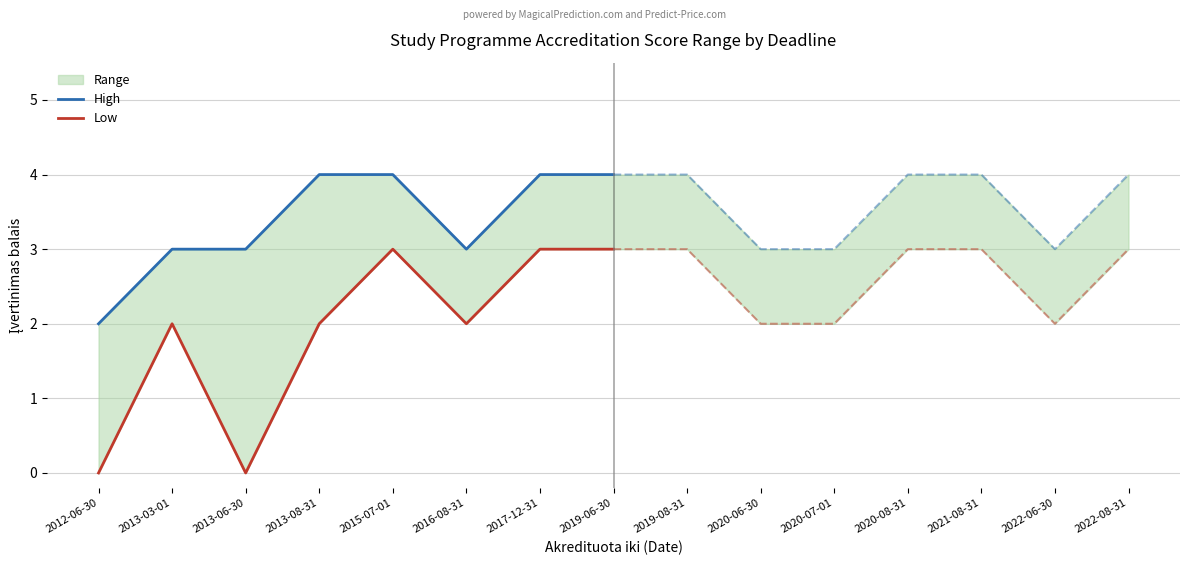

True or false: High and Low intersect in this chart.

False